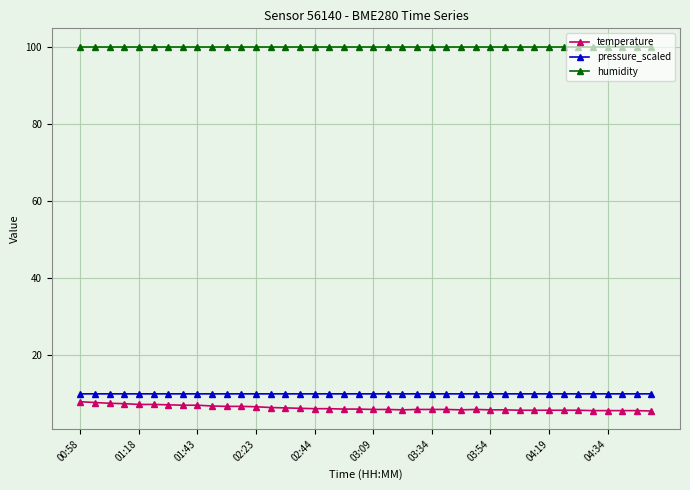

What is the lowest value of the pressure_scaled series?

10.0